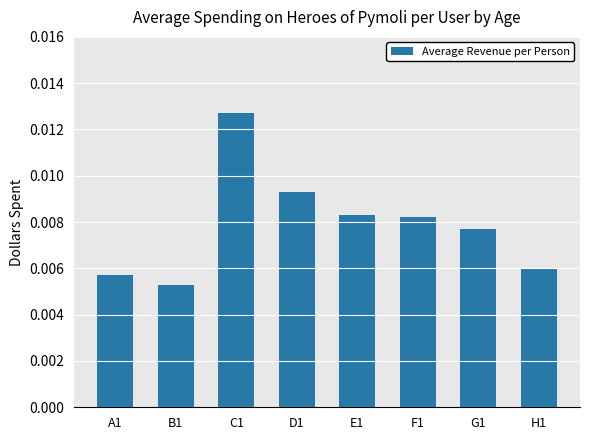

How many values are between 0 and 1?

8